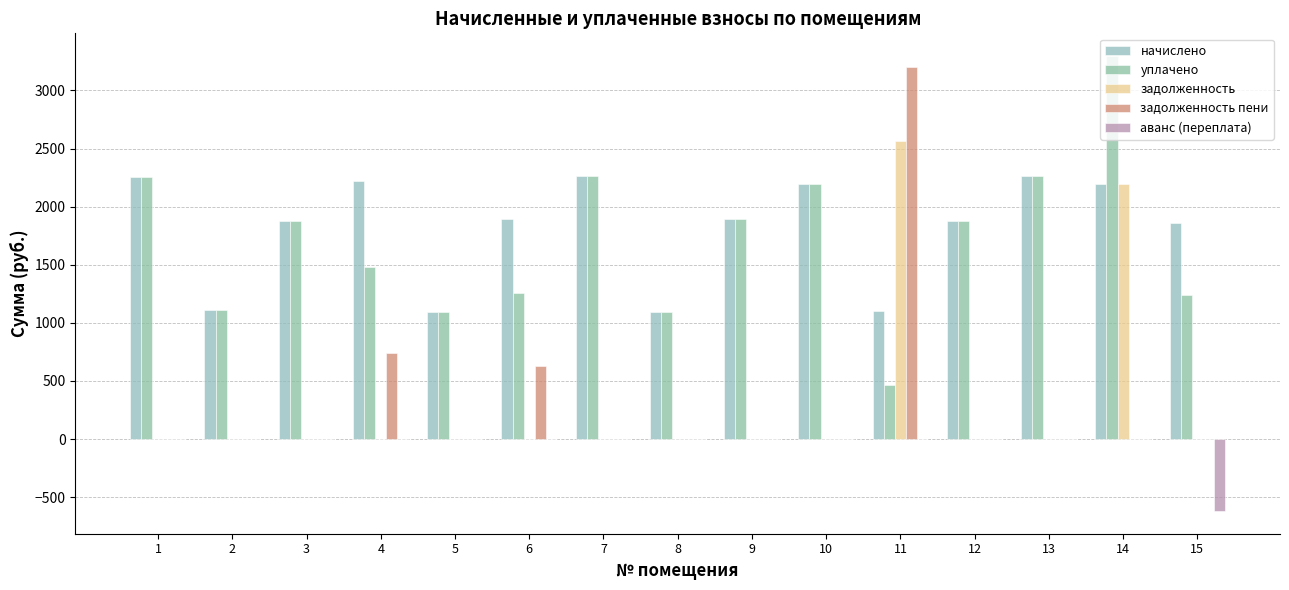

Which series has the largest total across all categories?

начислено